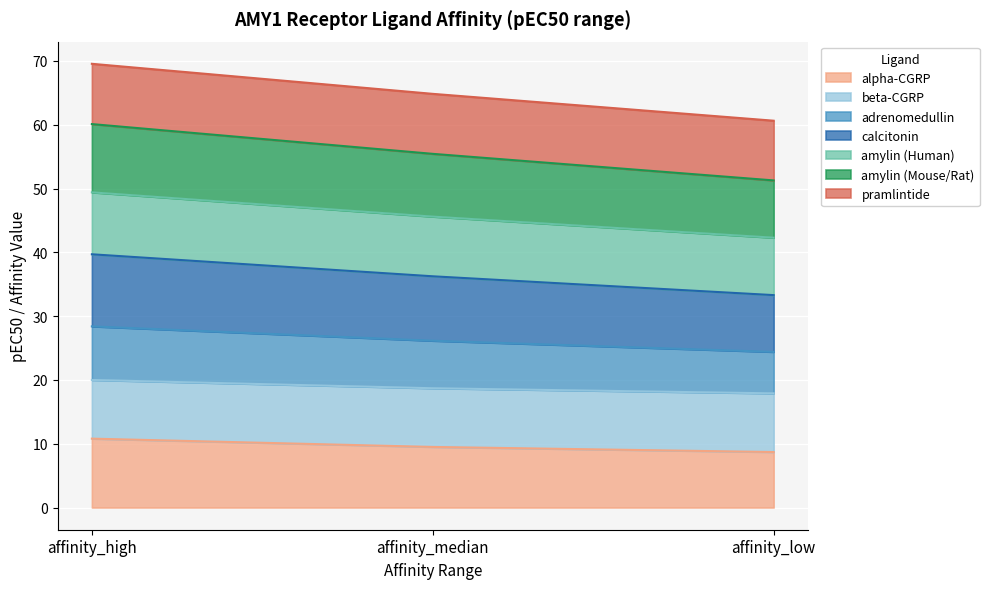

What is the total value across all series at affinity_low?

60.6